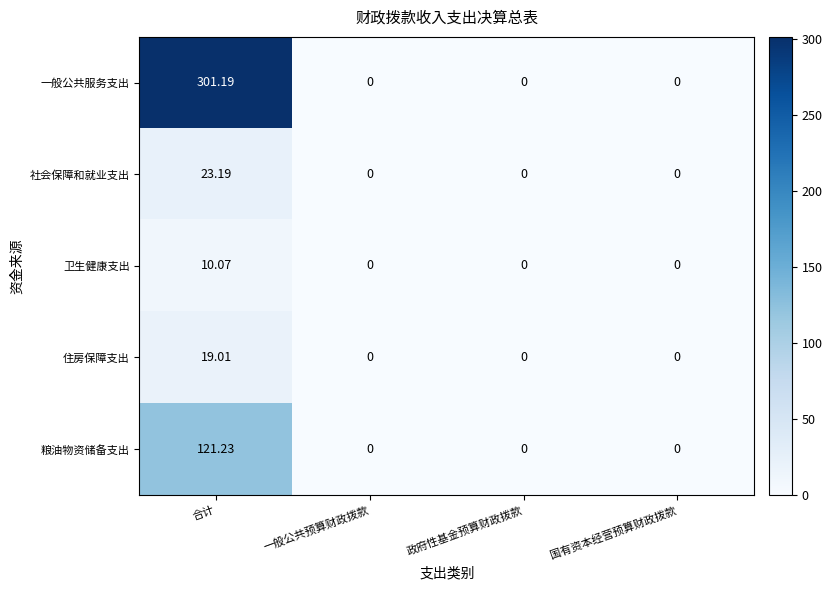

Which series has the widest spread of values?

一般公共服务支出